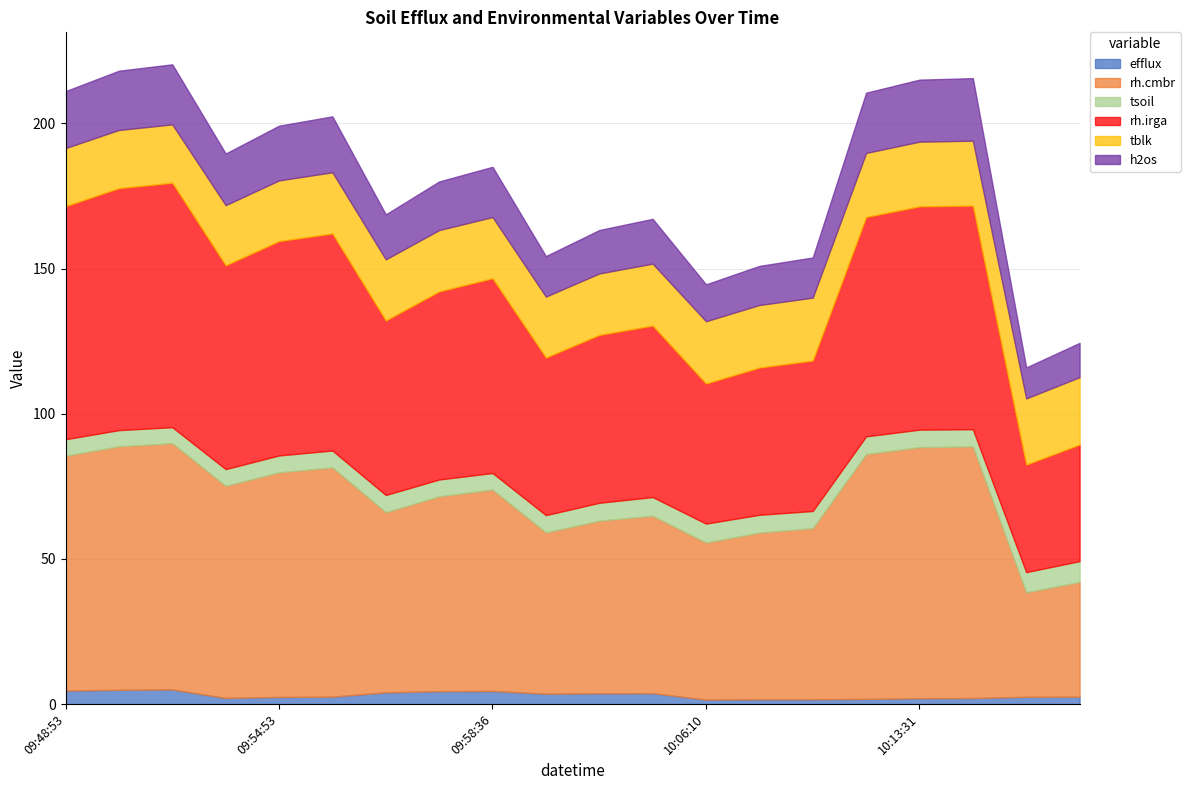

Which series has the widest spread of values?

rh.cmbr